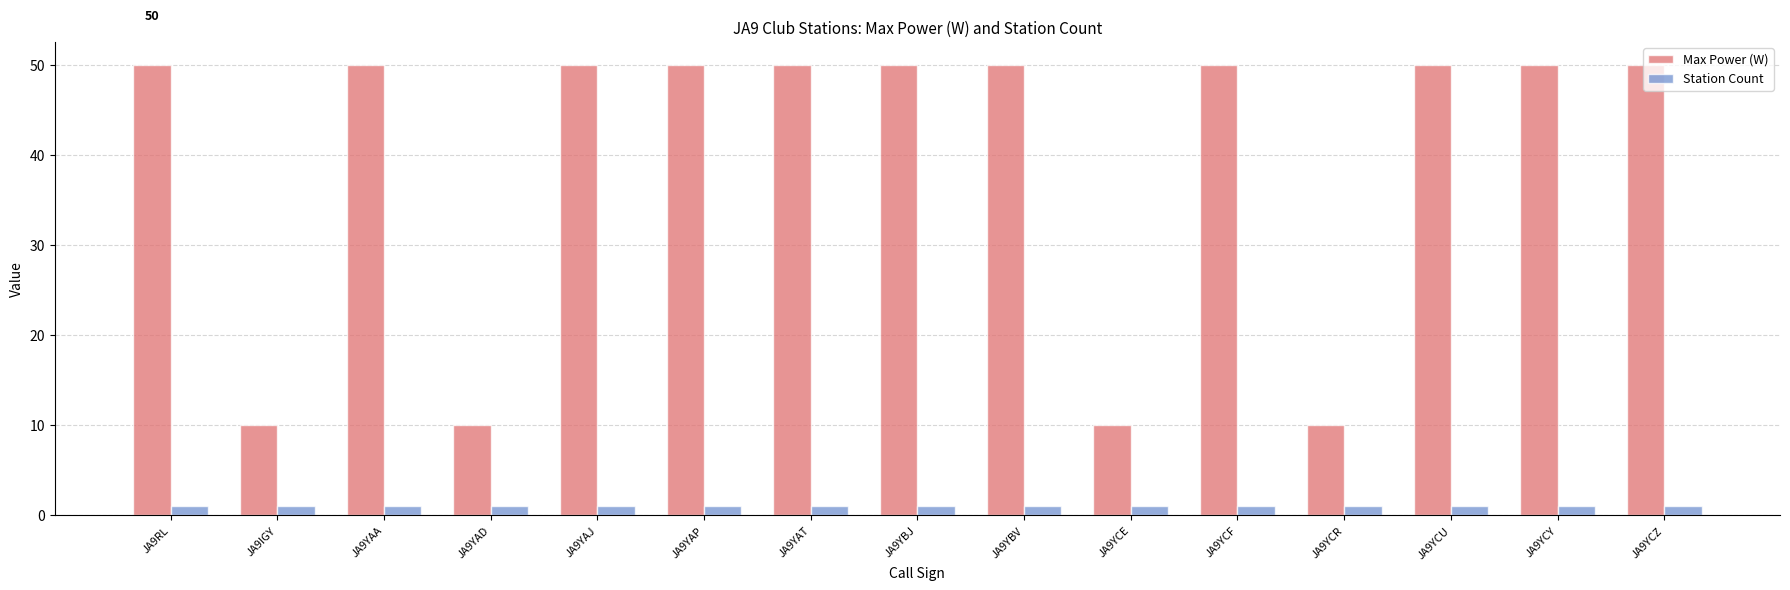

Rank the series at JA9YBJ from lowest to highest value.

Station Count, Max Power (W)